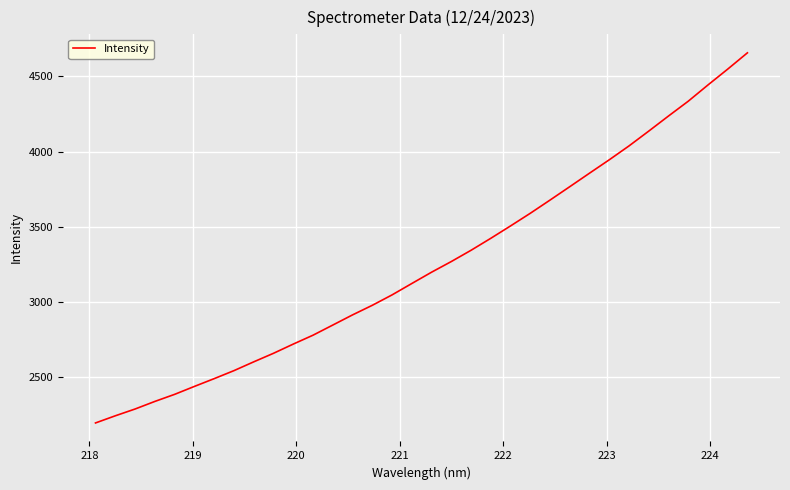

What is the difference between the maximum and minimum values?

2458.2